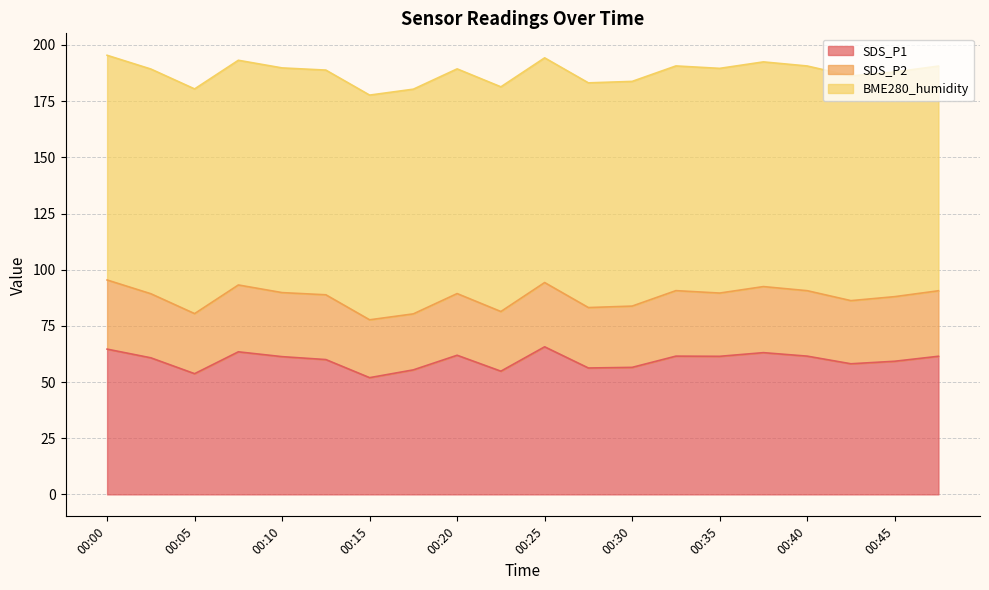

Rank the series by their average value, from highest to lowest.

BME280_humidity, SDS_P1, SDS_P2